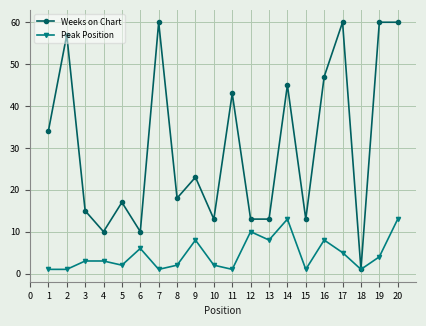

Which series has the largest range (max minus min)?

Weeks on Chart